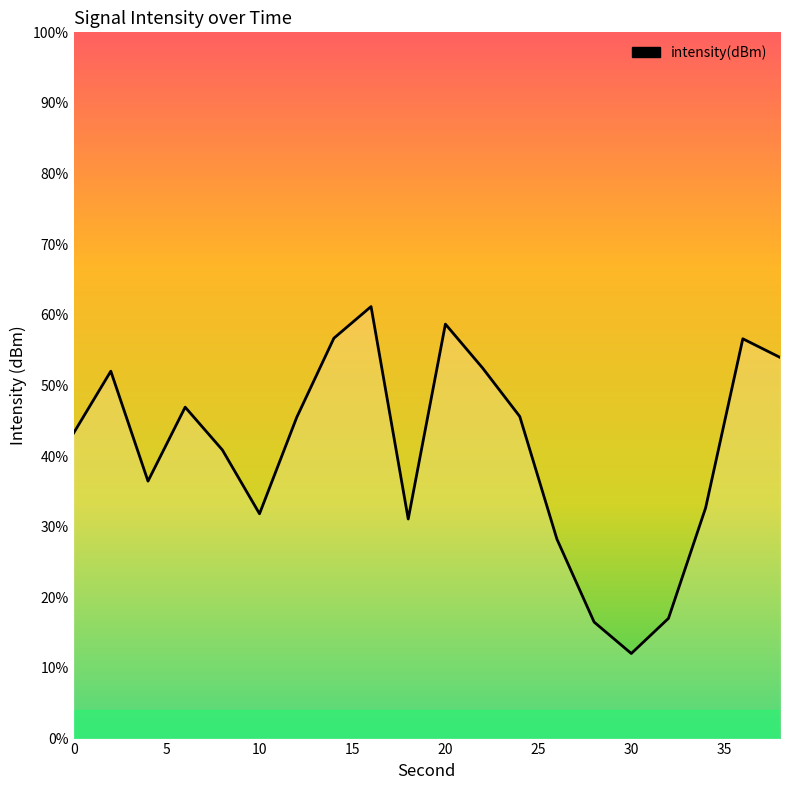

List the labels in order of value, largest first.

16, 20, 14, 36, 38, 22, 2, 6, 24, 12, 0, 8, 4, 34, 10, 18, 26, 32, 28, 30